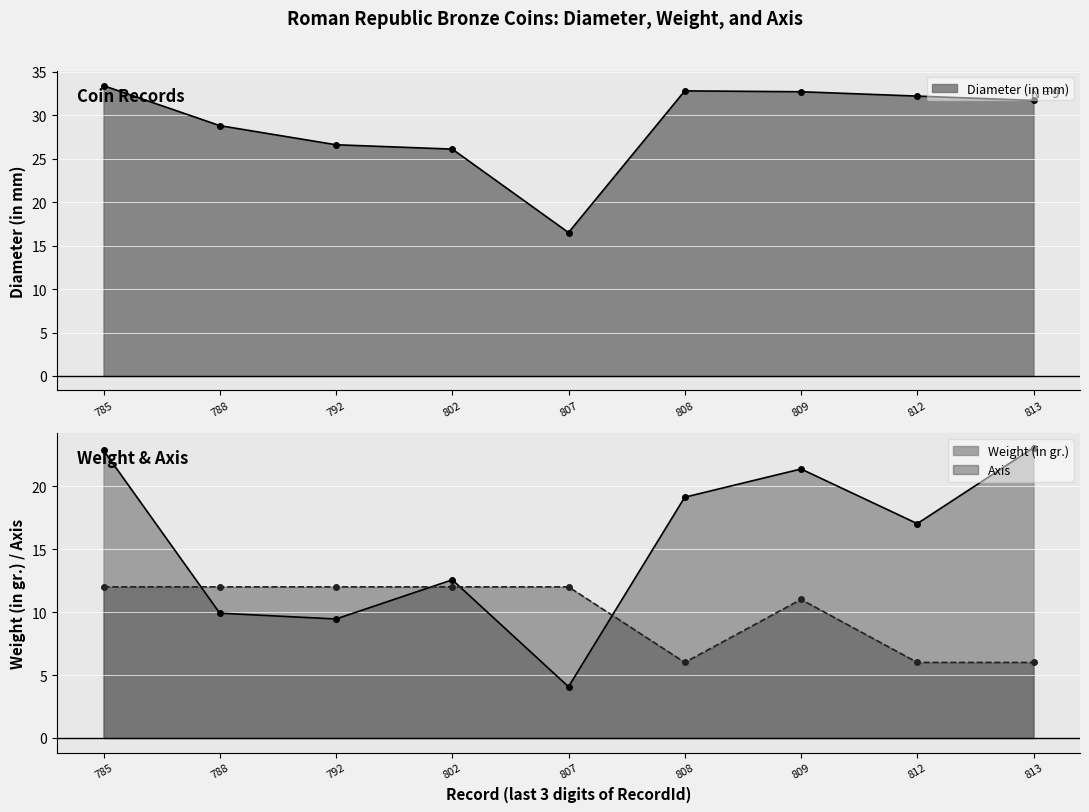

How many intersections are there between Axis and Weight (in gr.)?

4